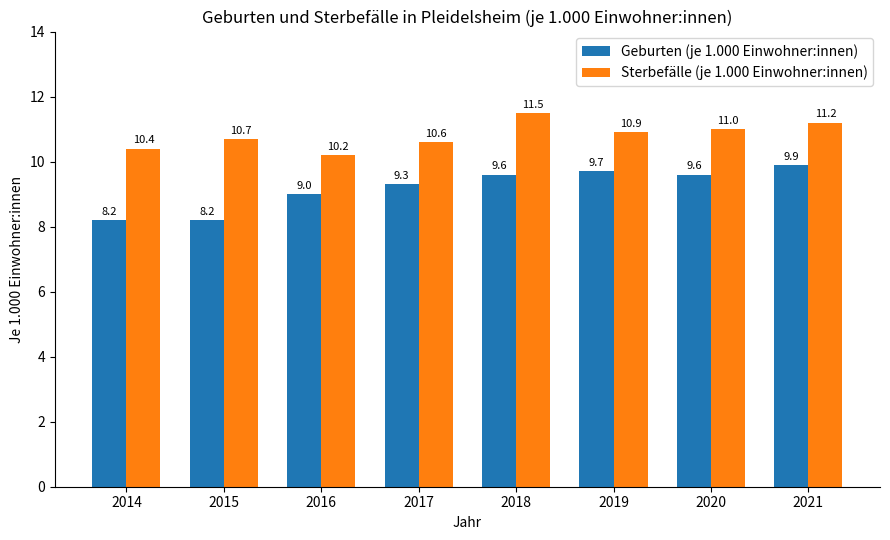

What is the total value across all series at 2017?

19.9